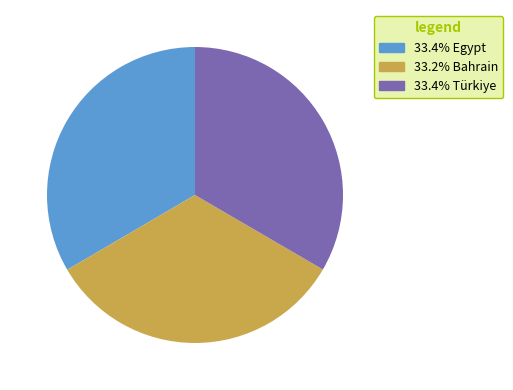

Combined, do 33.4% Türkiye and 33.4% Egypt account for over 50%?

Yes